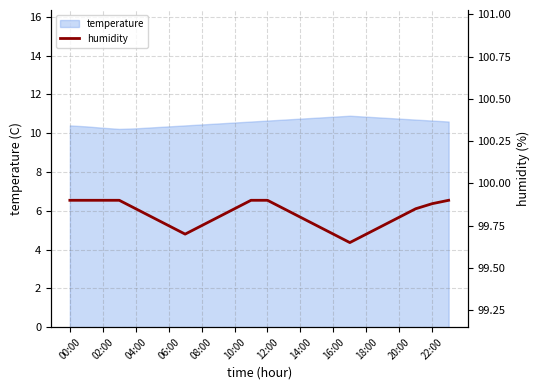

What is the maximum value for temperature?

10.9